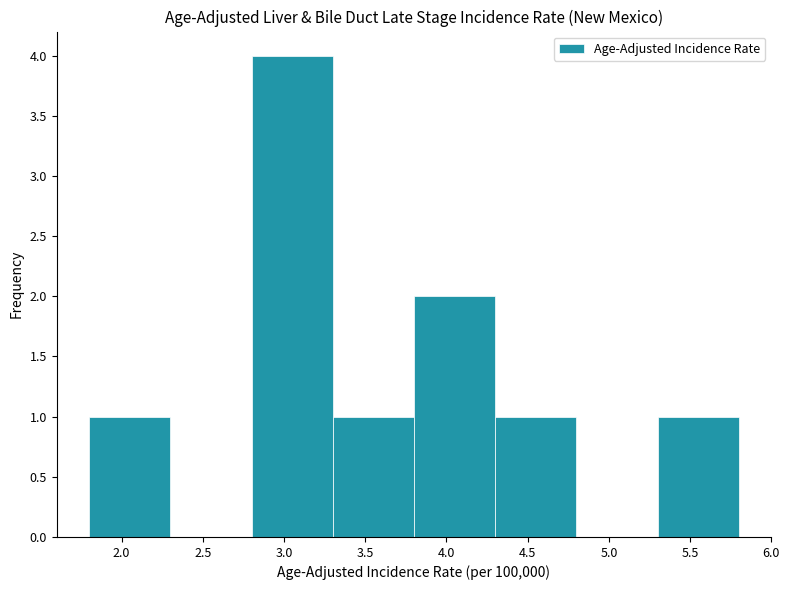

How tall is the bar that spans 2.8 to 3.3 on the x-axis? The values are not printed on the chart, so give them approximately, as read against the axis.

4